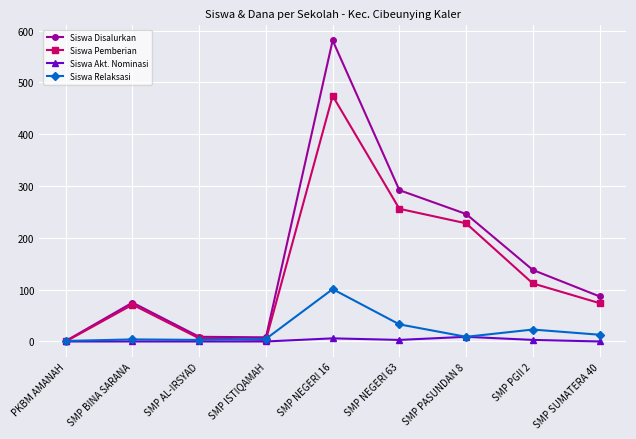

Rank the series by their maximum value, from highest to lowest.

Siswa Disalurkan, Siswa Pemberian, Siswa Relaksasi, Siswa Akt. Nominasi